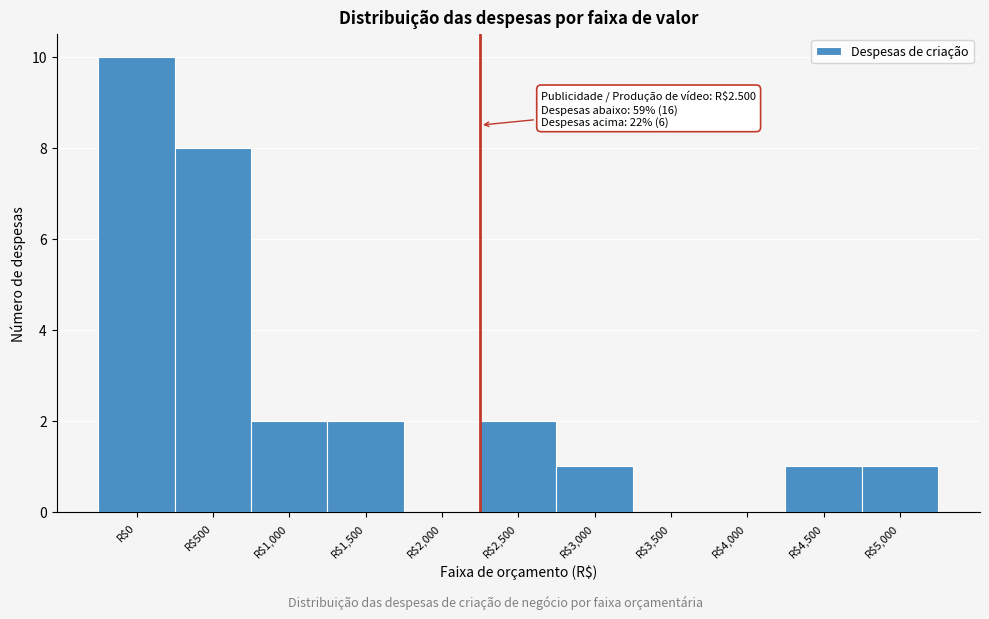

What is the greatest value displayed?

10